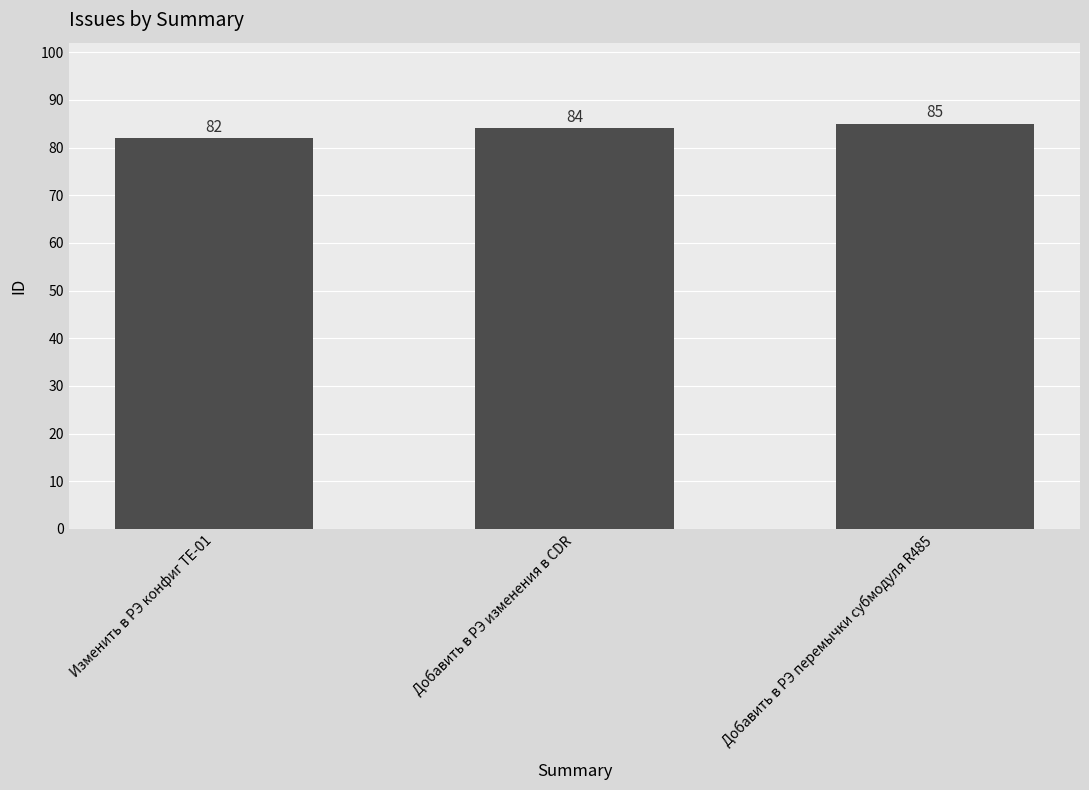

Where is the data nearest to the value 83?

Изменить в РЭ конфиг TE-01